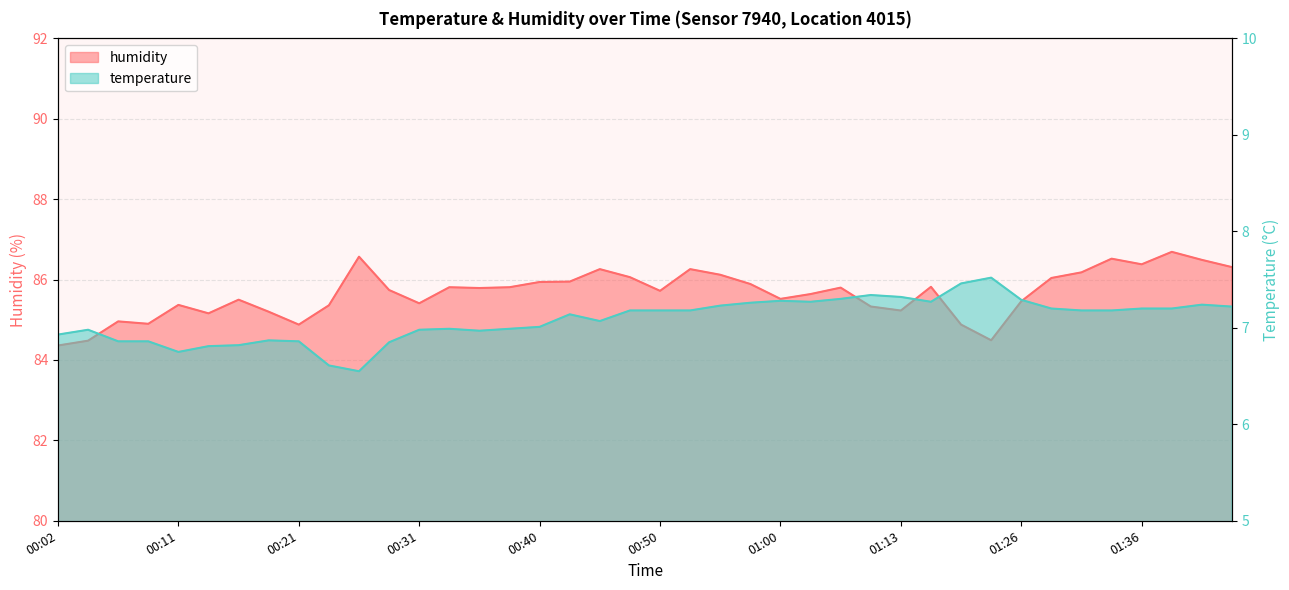

Reading left to right, what are all the values shown in this chart?

temperature: 6.9	7.0	6.9	6.9	6.8	6.8	6.8	6.9	6.9	6.6	6.5	6.8	7.0	7.0	7.0	7.0	7.0	7.1	7.1	7.2	7.2	7.2	7.2	7.3	7.3	7.3	7.3	7.3	7.3	7.3	7.5	7.5	7.3	7.2	7.2	7.2	7.2	7.2	7.2	7.2
humidity: 84.4	84.5	85.0	84.9	85.4	85.2	85.5	85.2	84.9	85.4	86.6	85.7	85.4	85.8	85.8	85.8	85.9	86.0	86.3	86.1	85.7	86.3	86.1	85.9	85.5	85.6	85.8	85.3	85.2	85.8	84.9	84.5	85.5	86.0	86.2	86.5	86.4	86.7	86.5	86.3